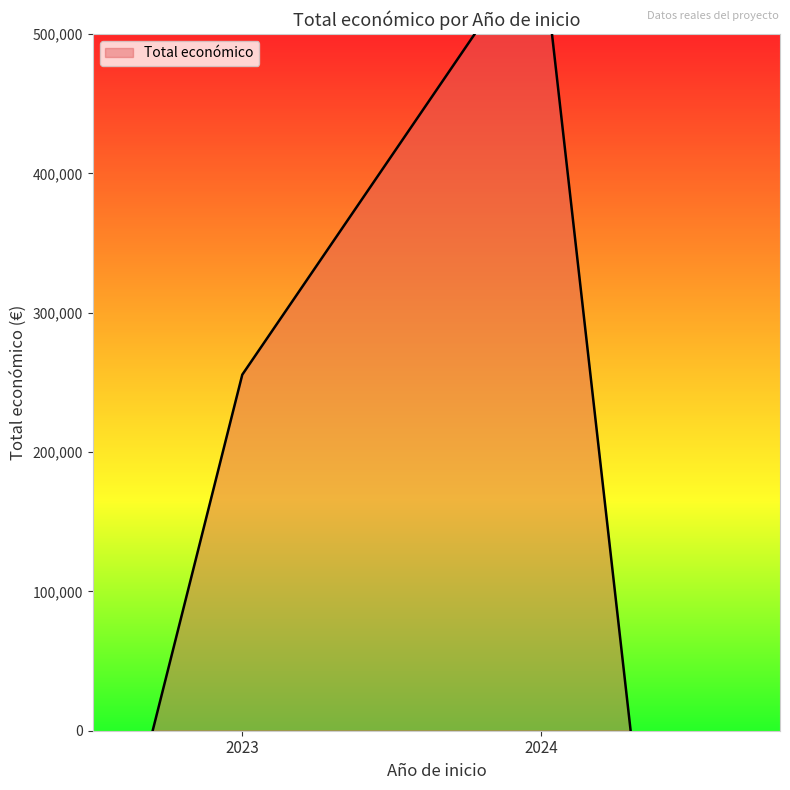

True or false: the data shows 163252 at 2024.

False